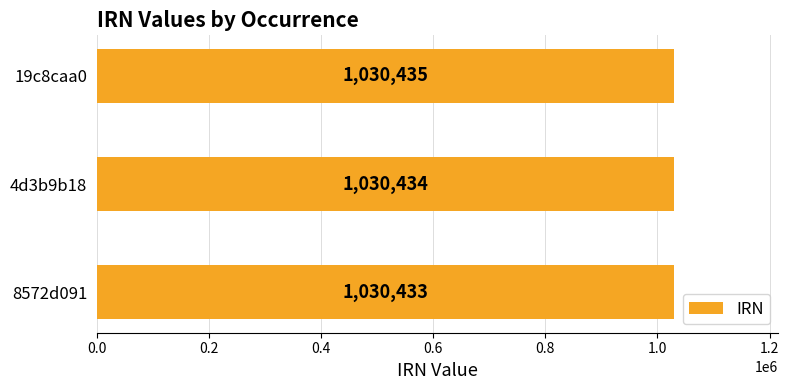

Which has a higher value, 8572d091 or 19c8caa0?

19c8caa0